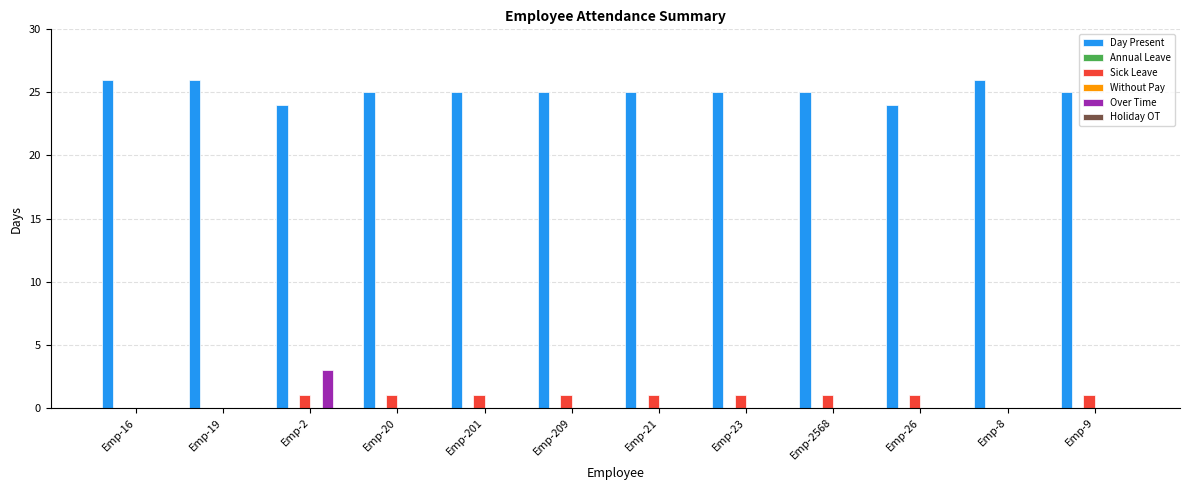

Which series has the largest range (max minus min)?

Over Time